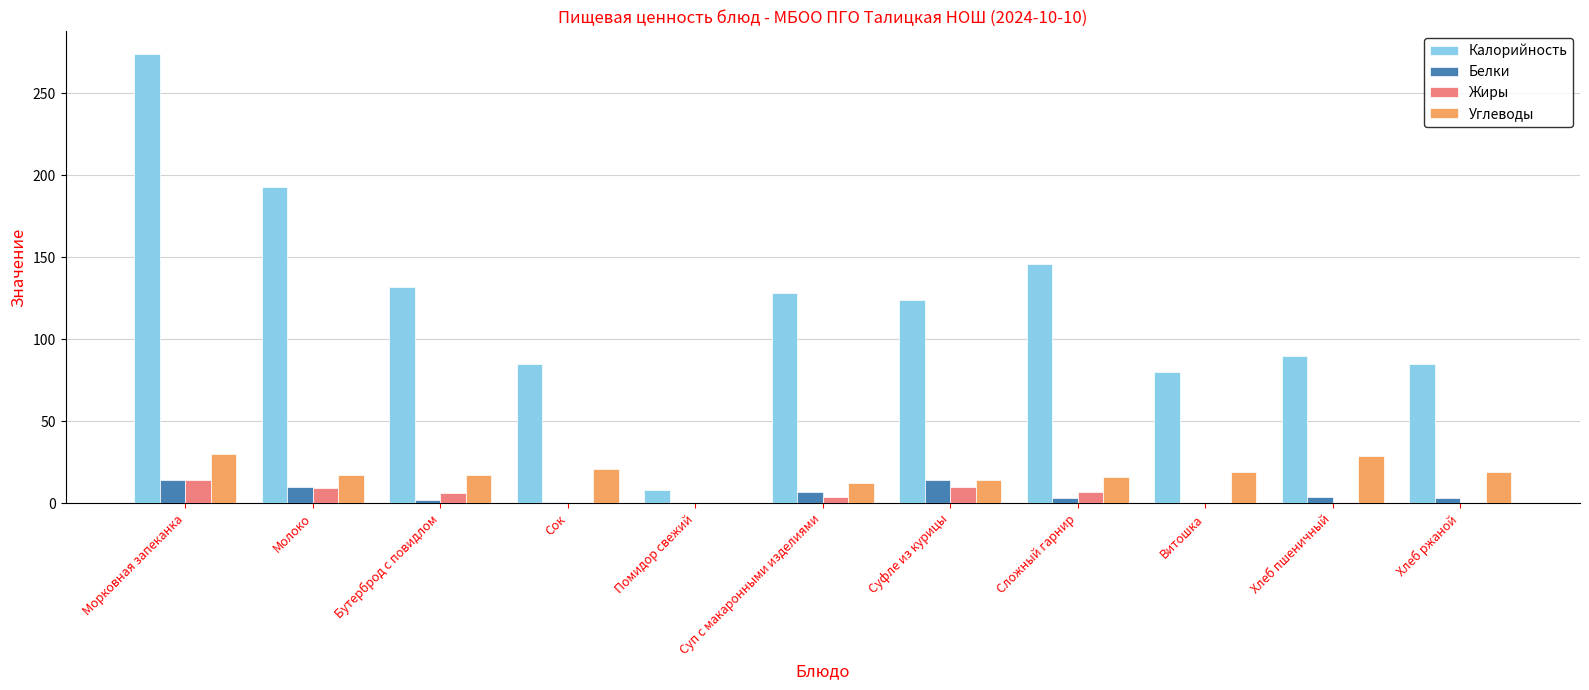

How many groups of bars are there?

11